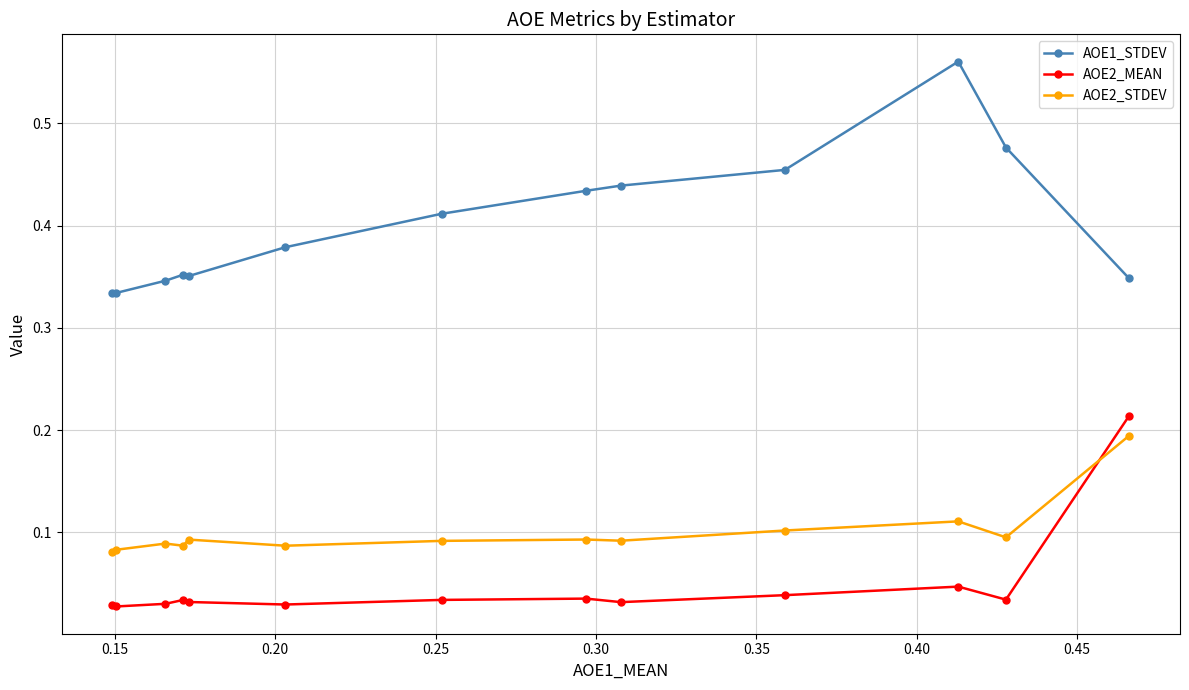

Rank the series by their maximum value, from lowest to highest.

AOE2_STDEV, AOE2_MEAN, AOE1_STDEV